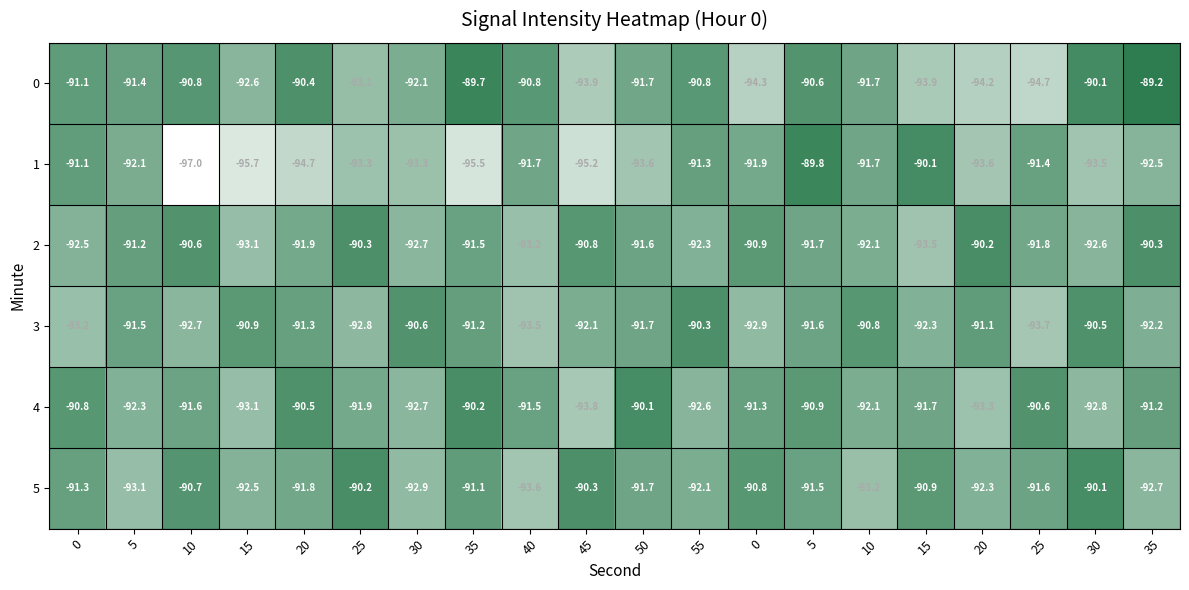

Which series has the largest range (max minus min)?

1